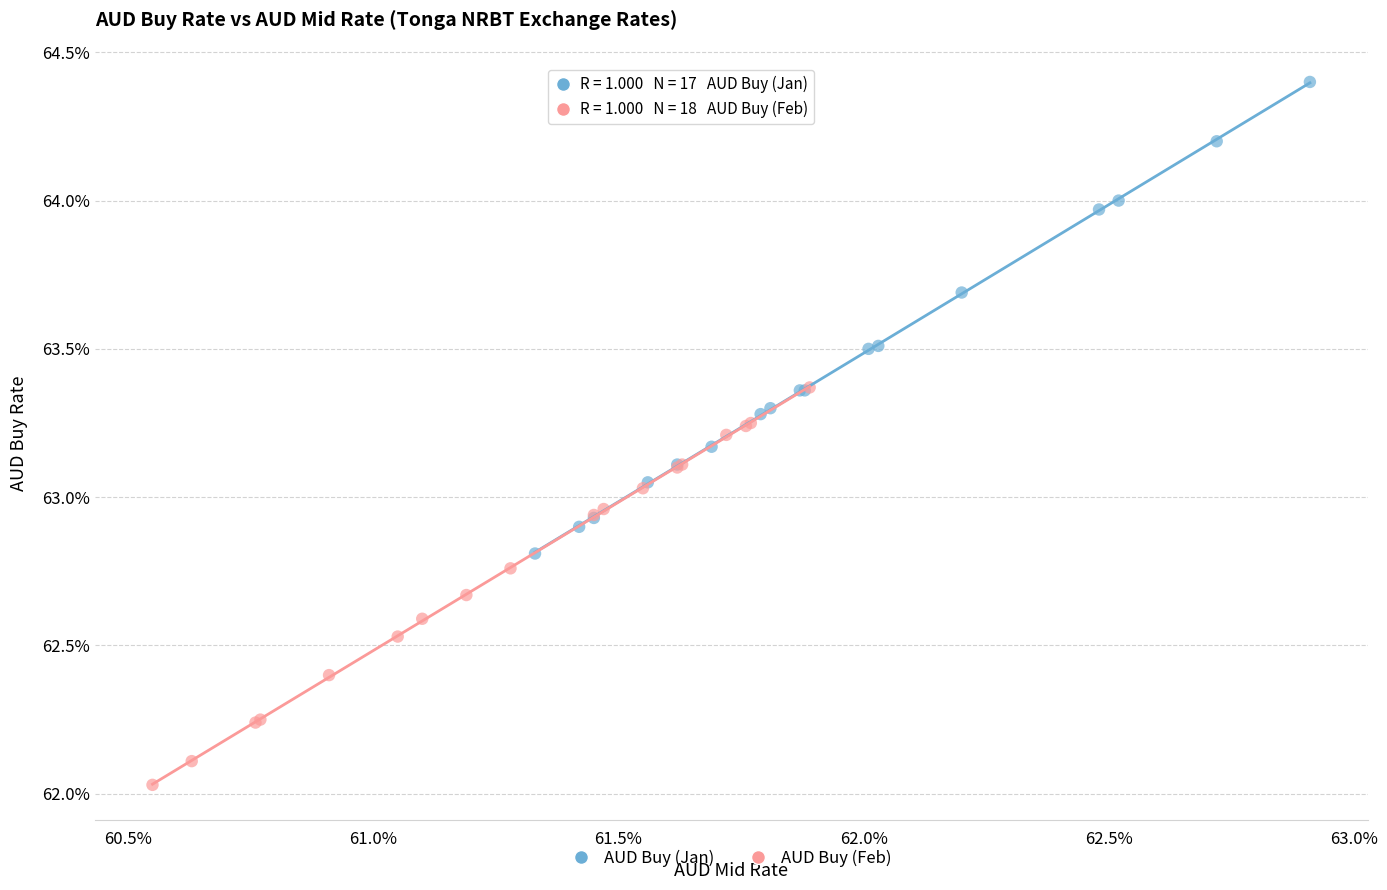

Which series contains the highest Y value?

AUD Buy (Jan)